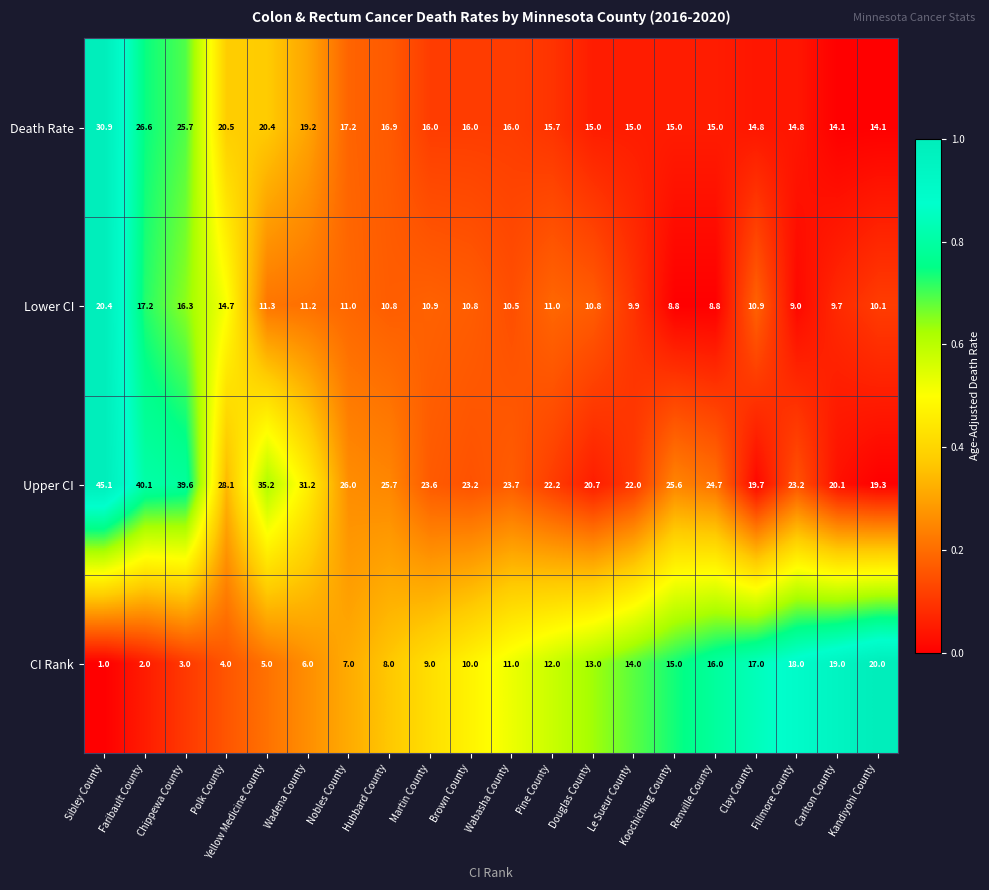

What is the sum of all CI Rank values?

210.0